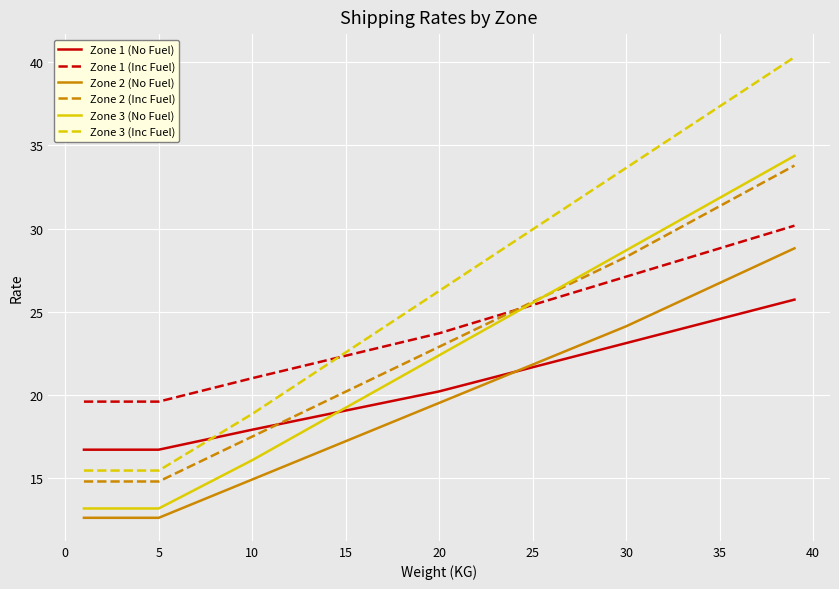

Does the chart display data point markers on the line(s)?

No